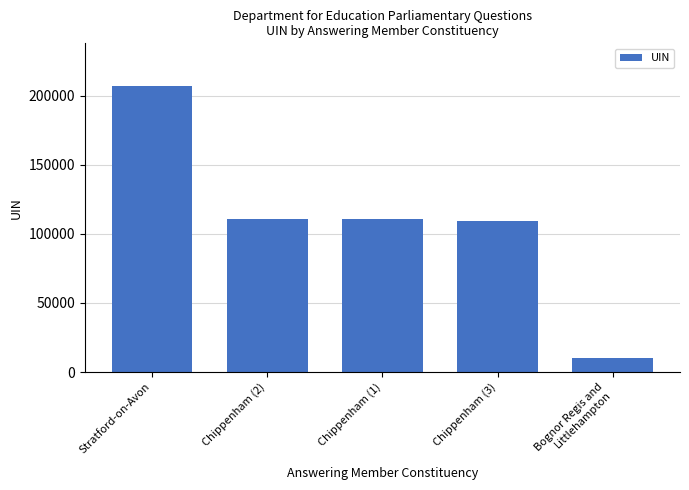

What is the value of the 1st bar from the left?

206790